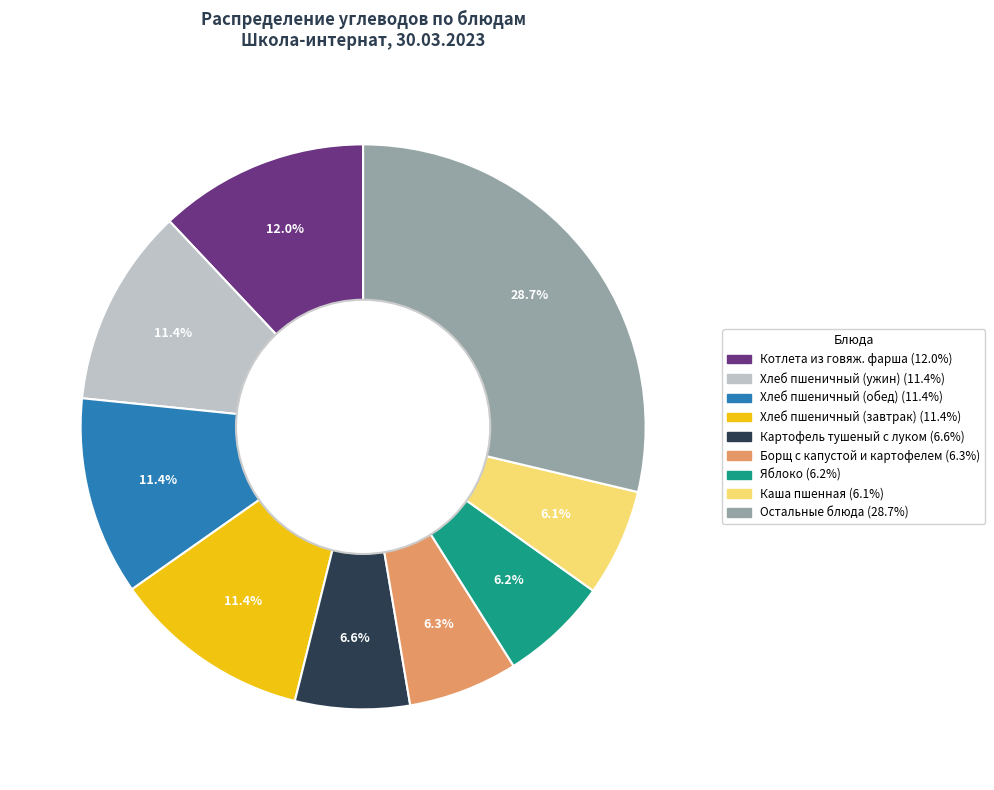

Is there a majority slice in this chart?

No